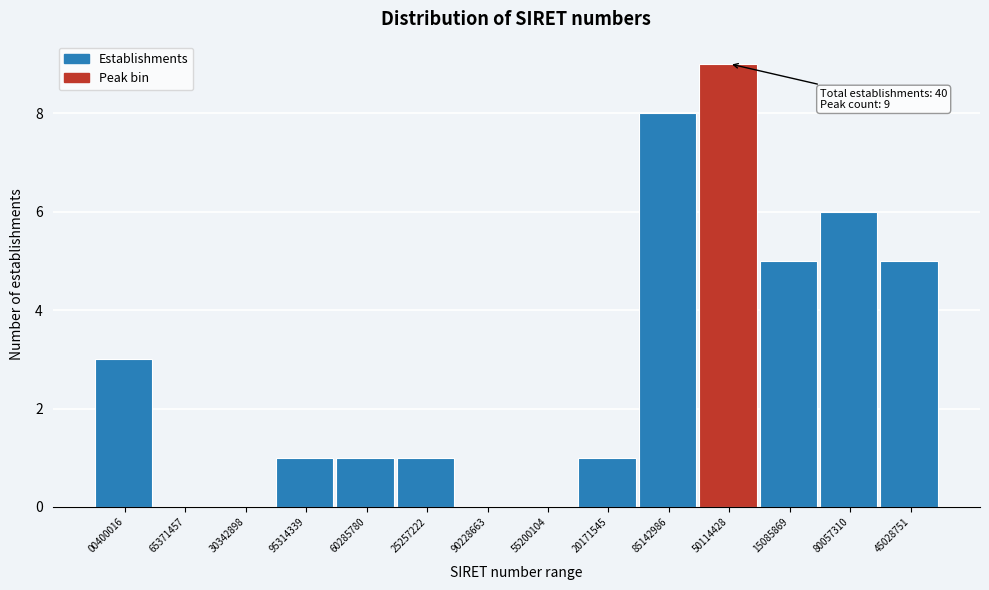

Reading left to right, transcribe all the data shown in this chart.

00400016=3	65371457=0	30342898=0	95314339=1	60285780=1	25257222=1	90228663=0	55200104=0	20171545=1	85142986=8	50114428=9	15085869=5	80057310=6	45028751=5